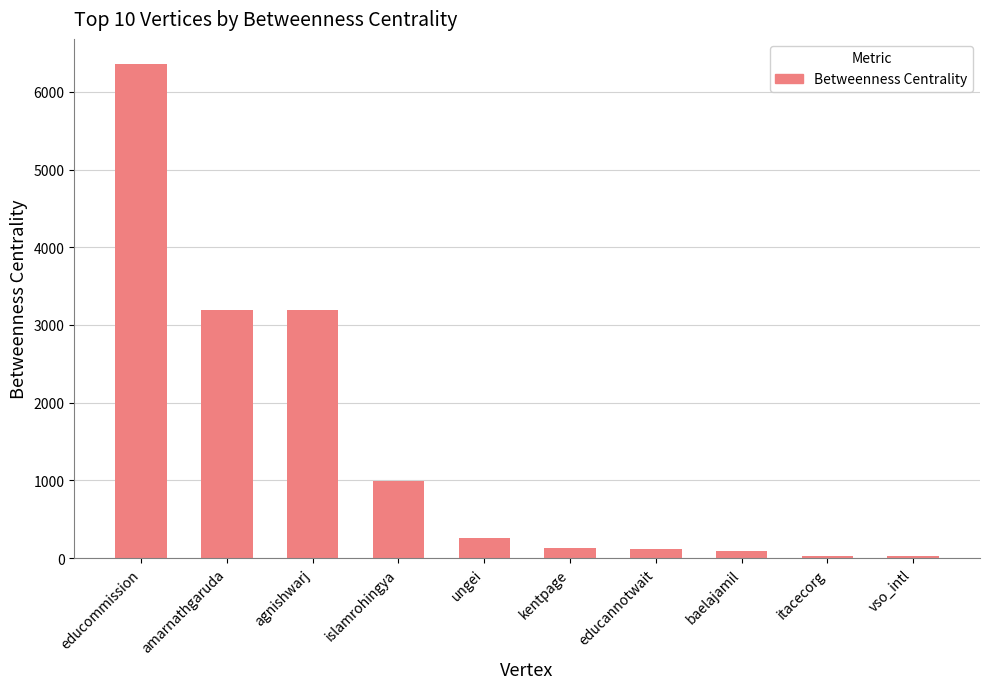

The value at educannotwait is 115.6. True or false?

True